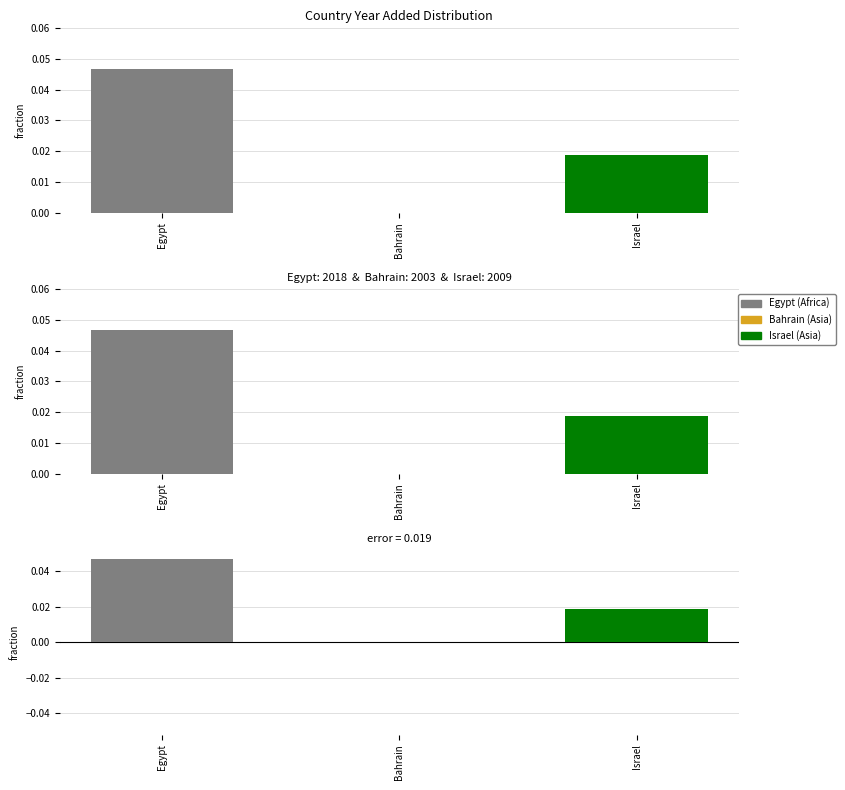

At which category does the chart reach its minimum across all series?

Bahrain